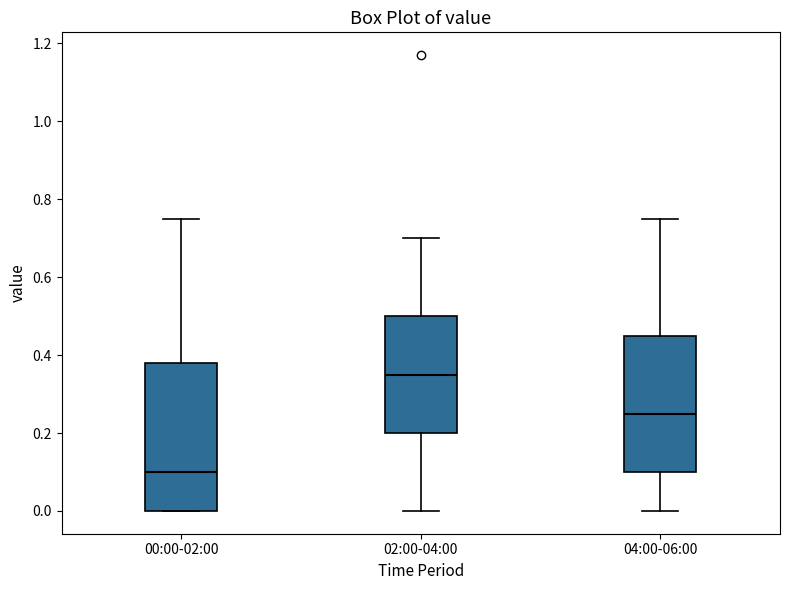

Which box is the tallest, from its lower edge to its upper edge?

00:00-02:00